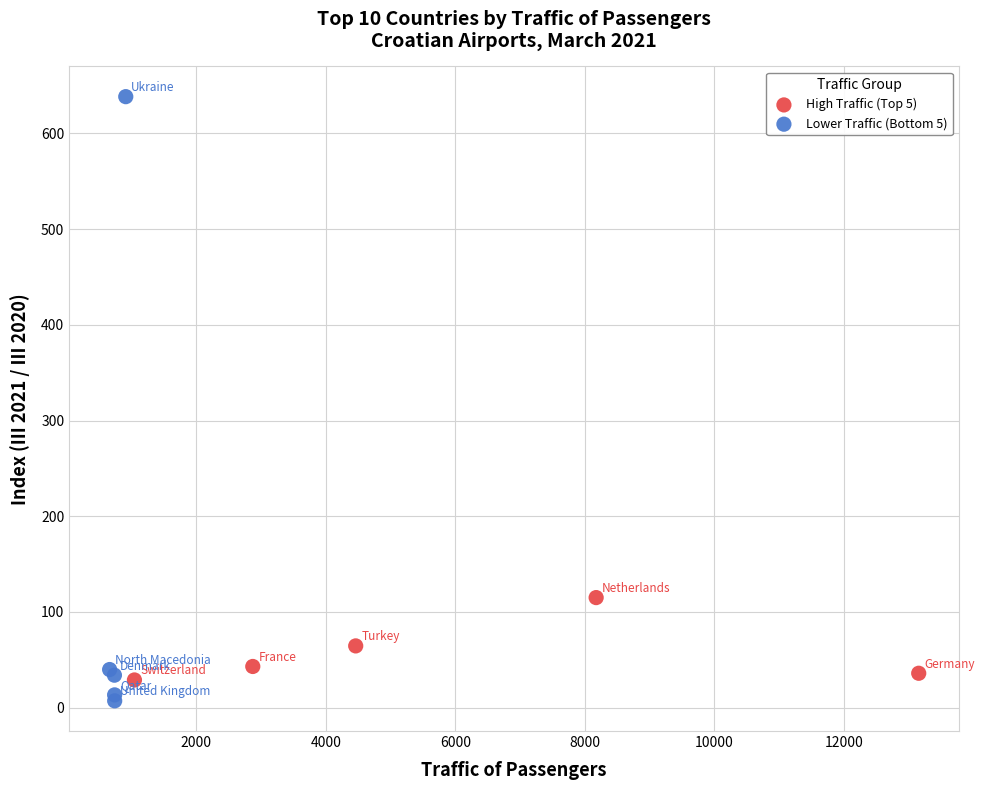

Which series has the largest Y range (max minus min)?

Lower Traffic (Bottom 5)